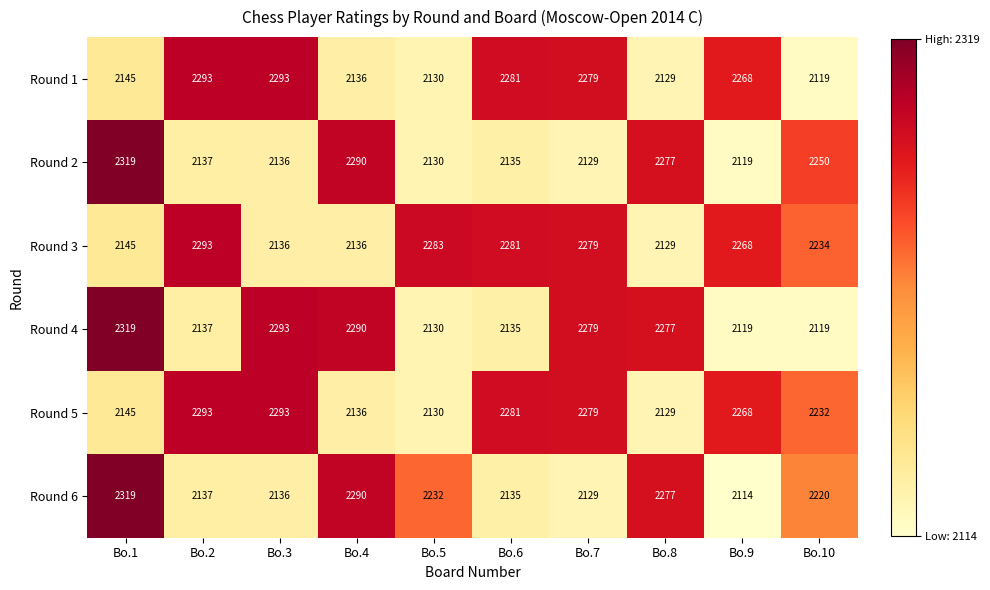

What is the average value of the Round 2 series?

2192